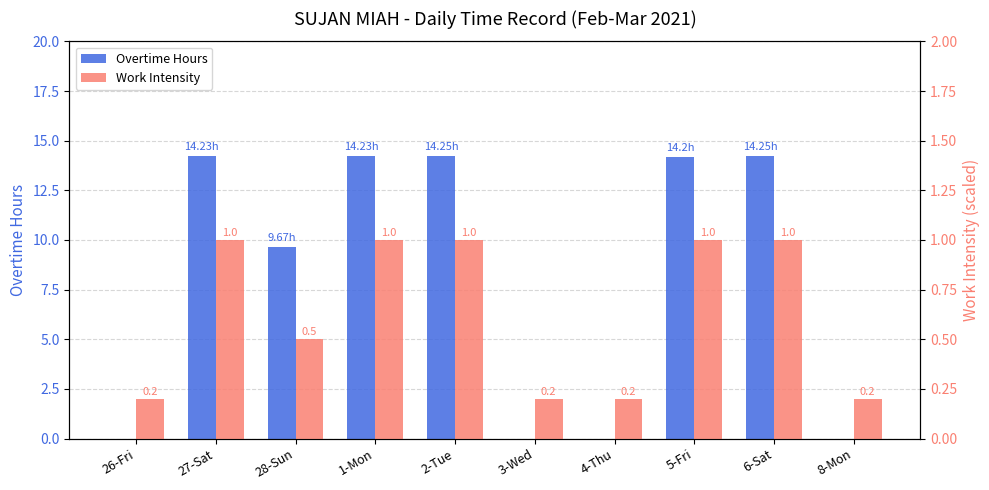

Between 8-Mon and 6-Sat, which is larger?

6-Sat